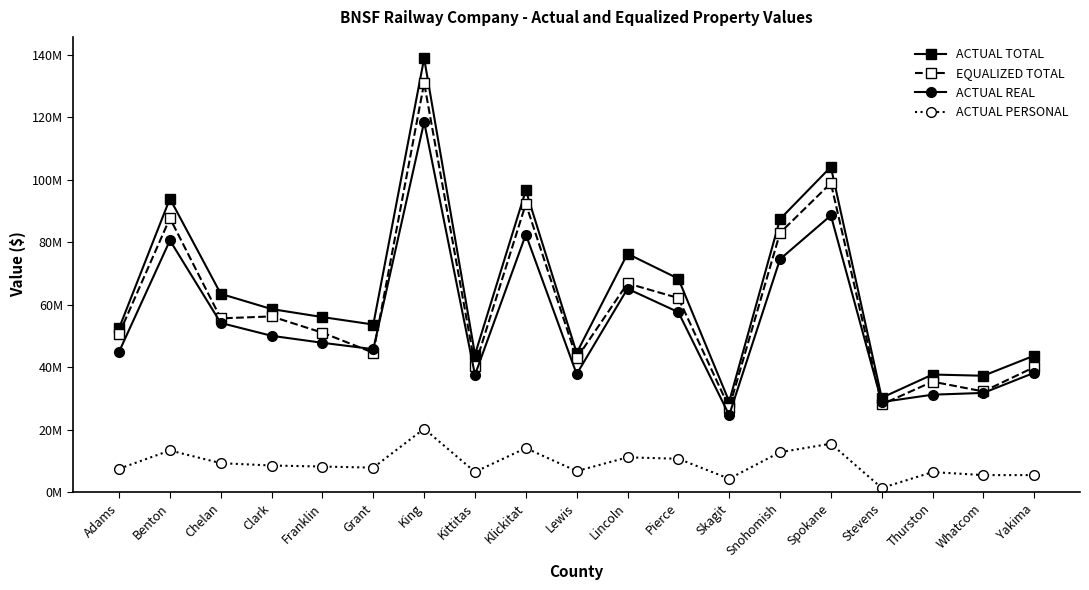

What is the difference between the maximum and minimum values in the ACTUAL PERSONAL series?

18948985